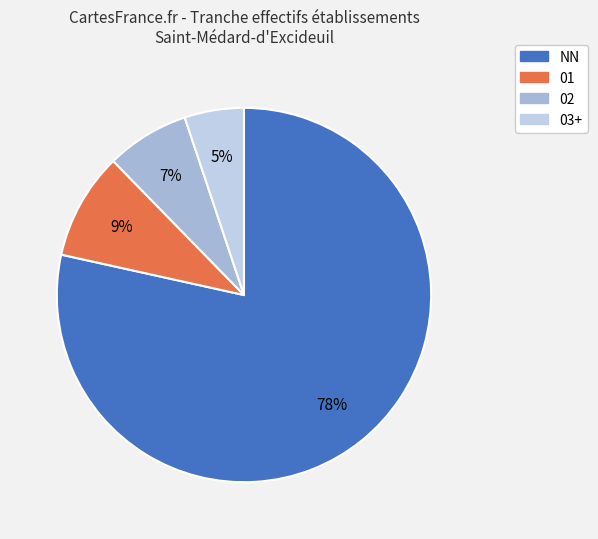

Rank the categories by value from lowest to highest.

03+, 02, 01, NN